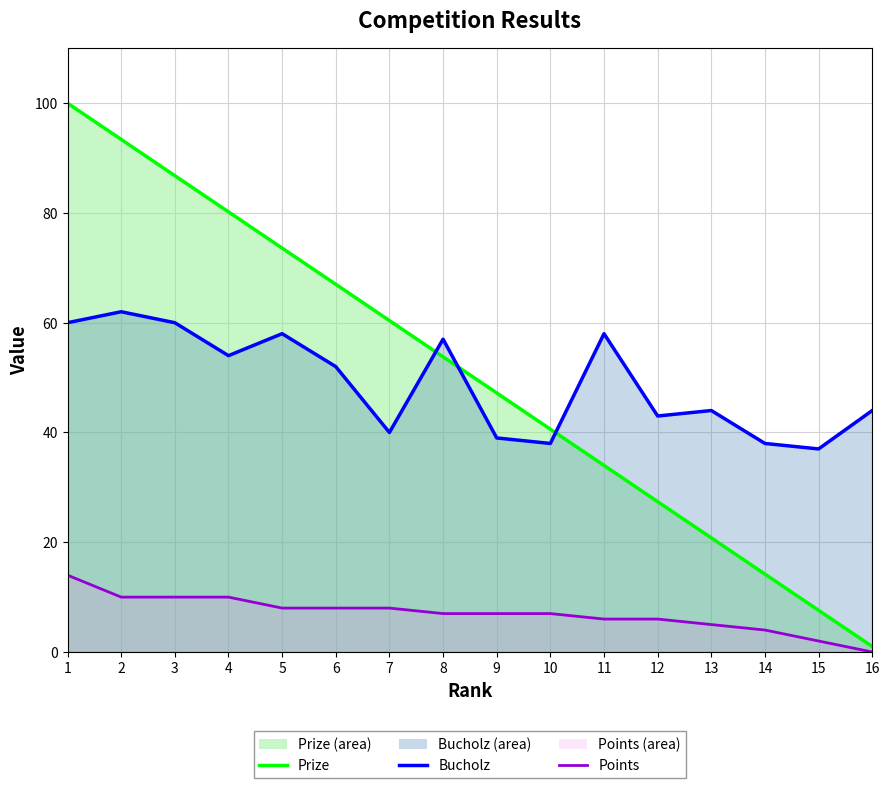

Which category has the lowest value across all series?

16